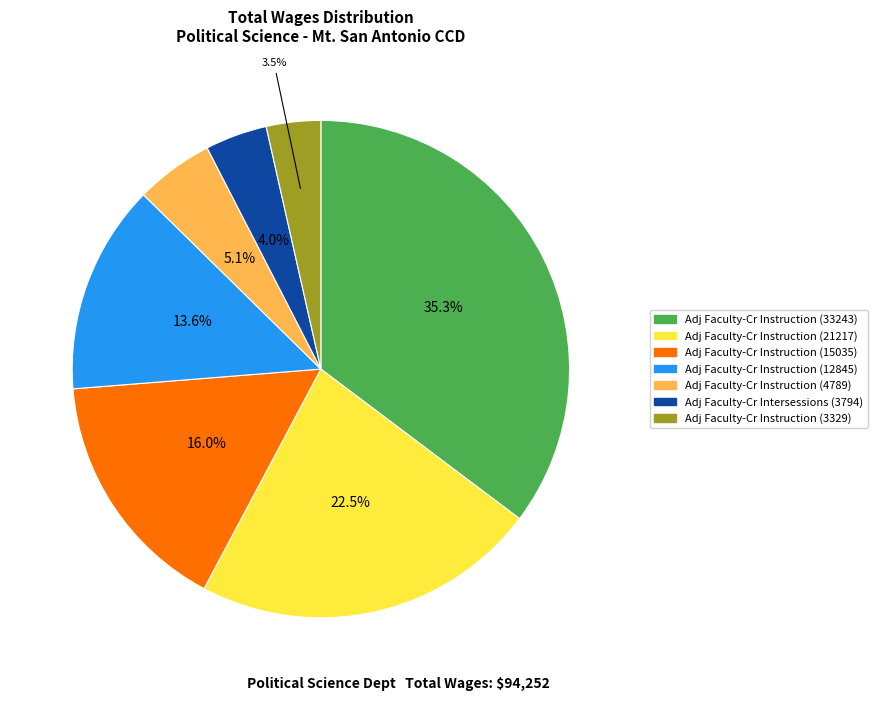

Is there a majority slice in this chart?

No